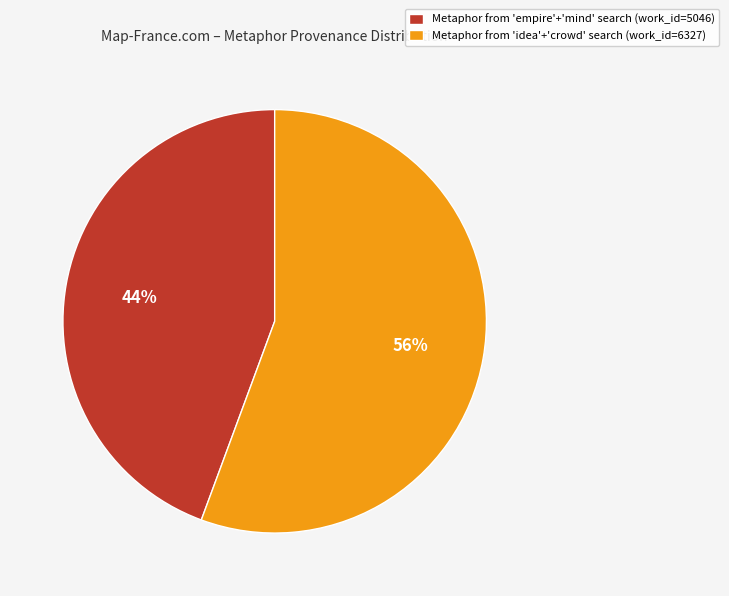

Rank the categories by value from lowest to highest.

Metaphor from 'empire'+'mind' search (work_id=5046), Metaphor from 'idea'+'crowd' search (work_id=6327)